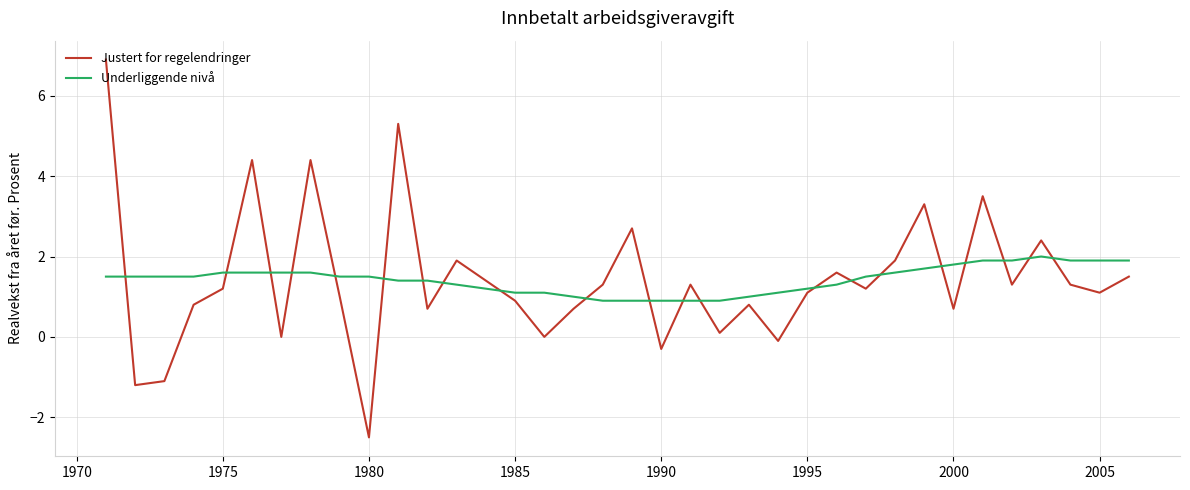

What is the minimum value shown in the chart?

-2.5